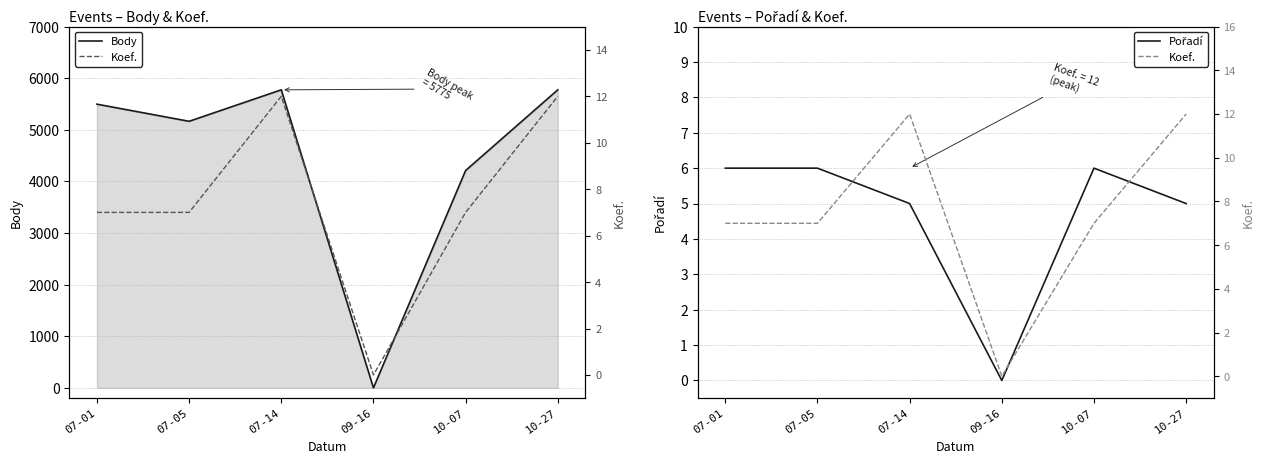

How many interior local peaks does the Pořadí series have?

1